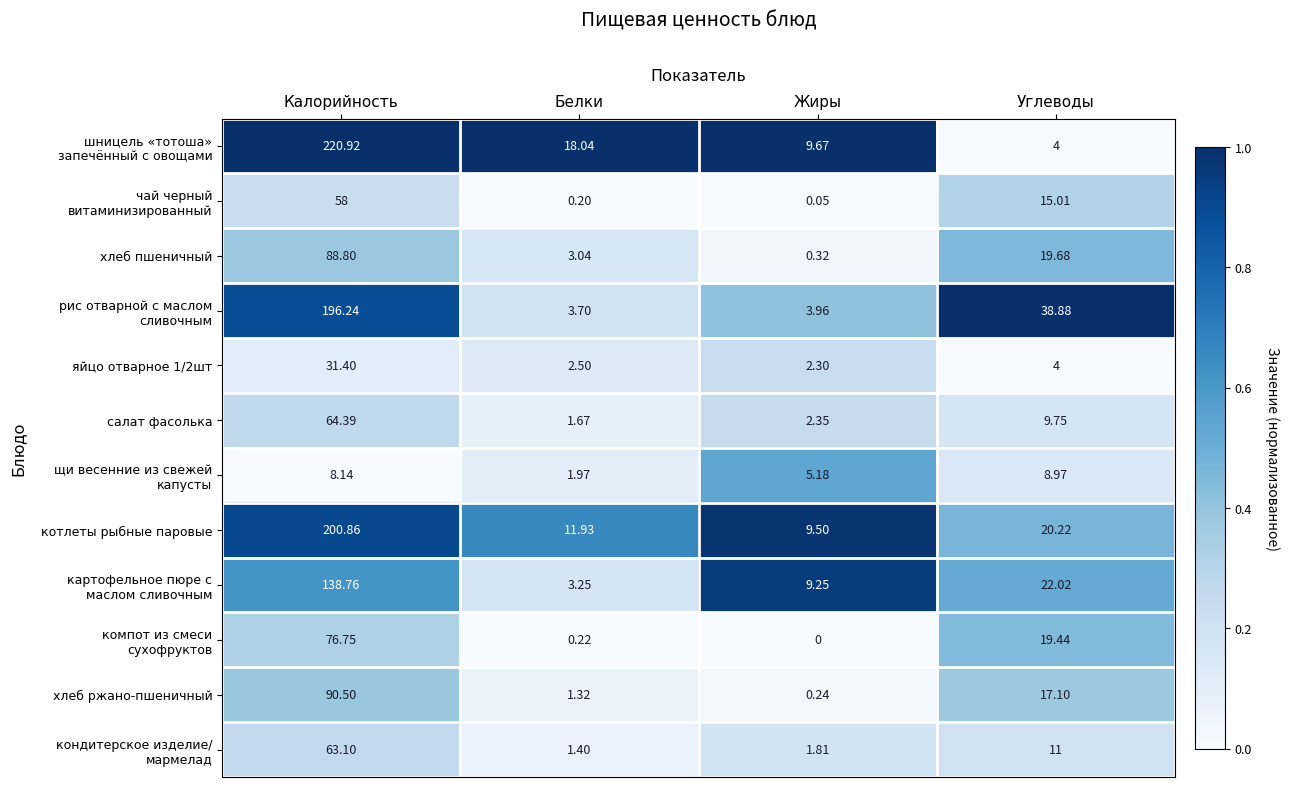

How many categories are shown in the chart?

4